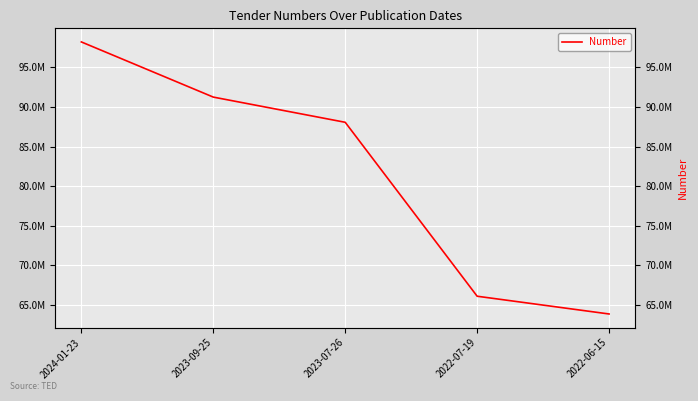

True or false: the data has more than 0 interior local peaks.

False